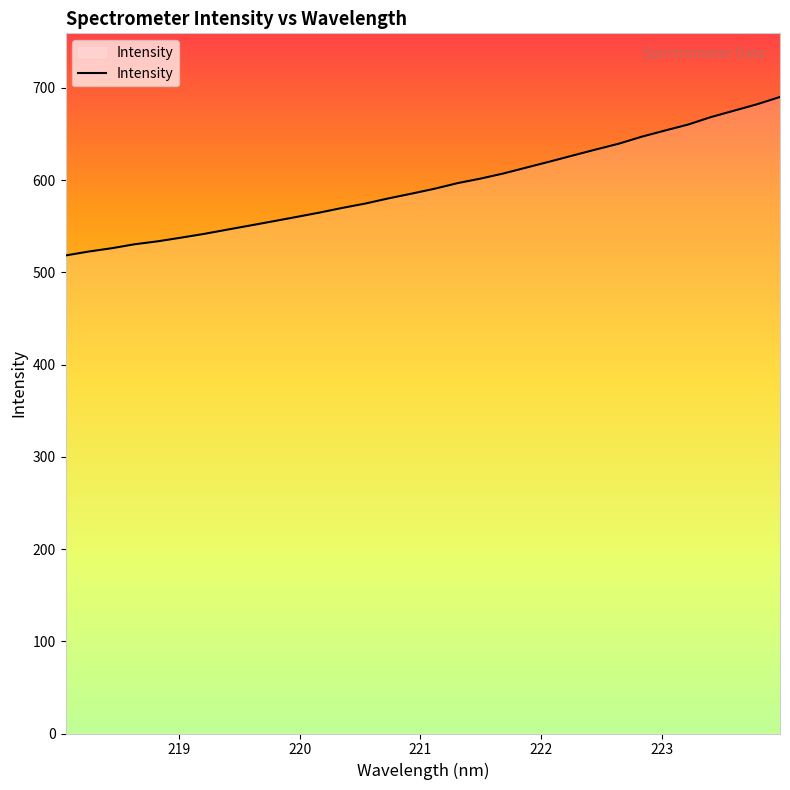

How many lines are shown in the chart?

1